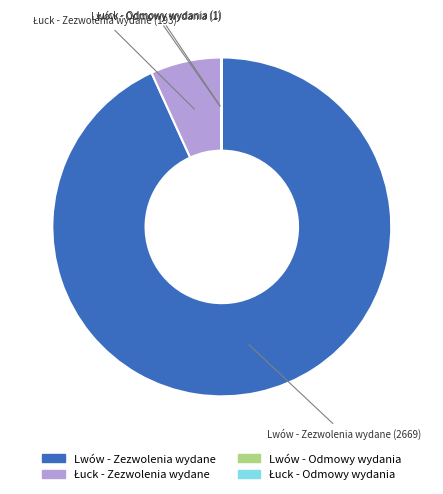

Which category has the biggest portion of the pie?

Lwów - Zezwolenia wydane